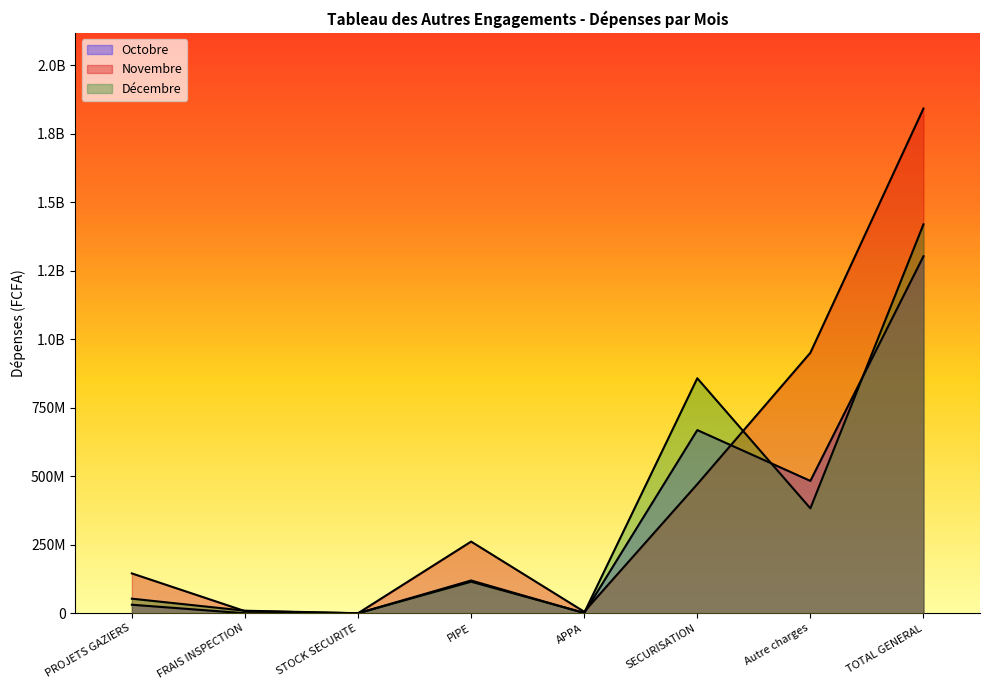

Reading right to left, what are all the values shown in this chart?

Octobre: TOTAL GENERAL=1303419889	Autre charges=483236433	SECURISATION=668769543	APPA=725350	PIPE=119602425	STOCK SECURITE=0	FRAIS INSPECTION=0	PROJETS GAZIERS=31086138
Novembre: TOTAL GENERAL=1842803137	Autre charges=951091230	SECURISATION=471238448	APPA=5550635	PIPE=261650374	STOCK SECURITE=0	FRAIS INSPECTION=7798000	PROJETS GAZIERS=145474450
Décembre: TOTAL GENERAL=1419984466	Autre charges=383053472	SECURISATION=857939364	APPA=1437350	PIPE=115107012	STOCK SECURITE=0	FRAIS INSPECTION=9300000	PROJETS GAZIERS=53147268